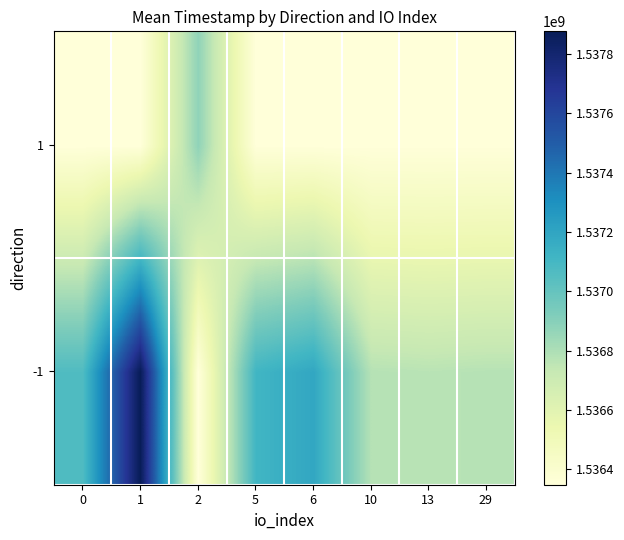

Rank the series by their average value, from lowest to highest.

1, -1